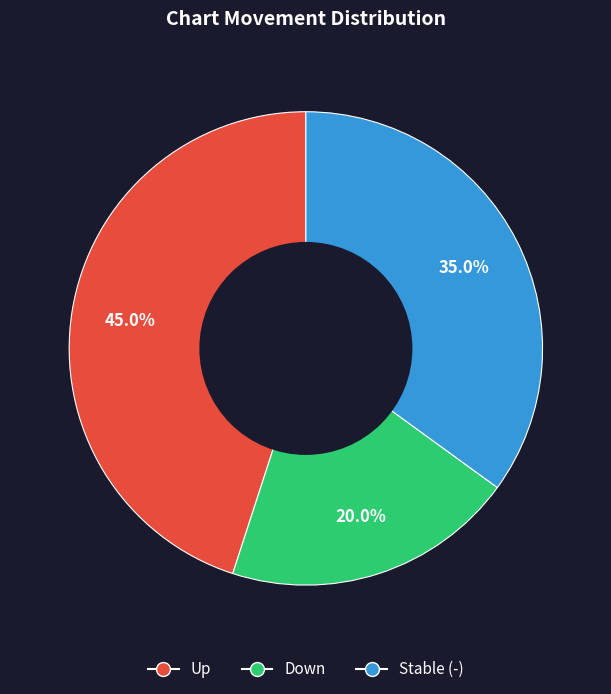

Is there any slice that represents more than half of the pie?

No